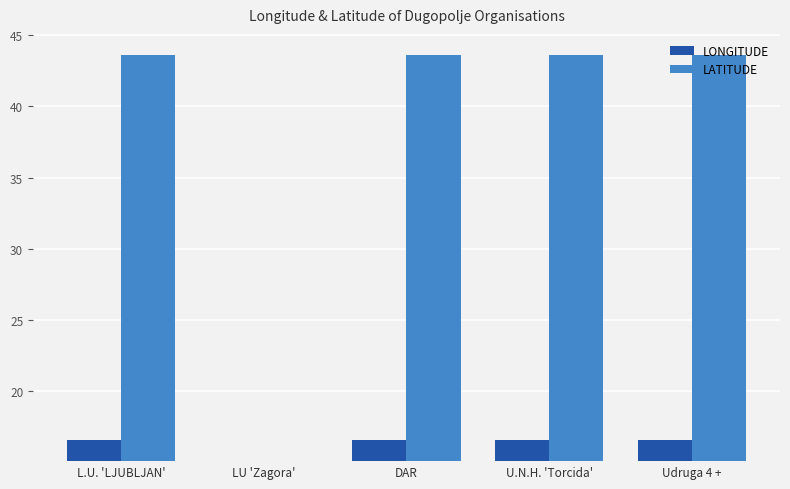

What is the maximum value shown in the chart?

43.6